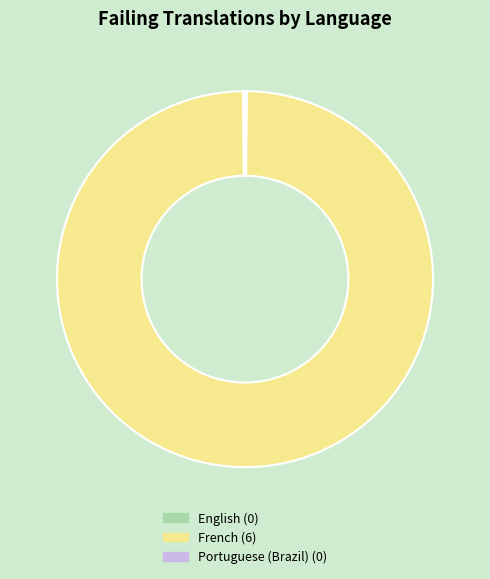

Is there a majority slice in this chart?

Yes